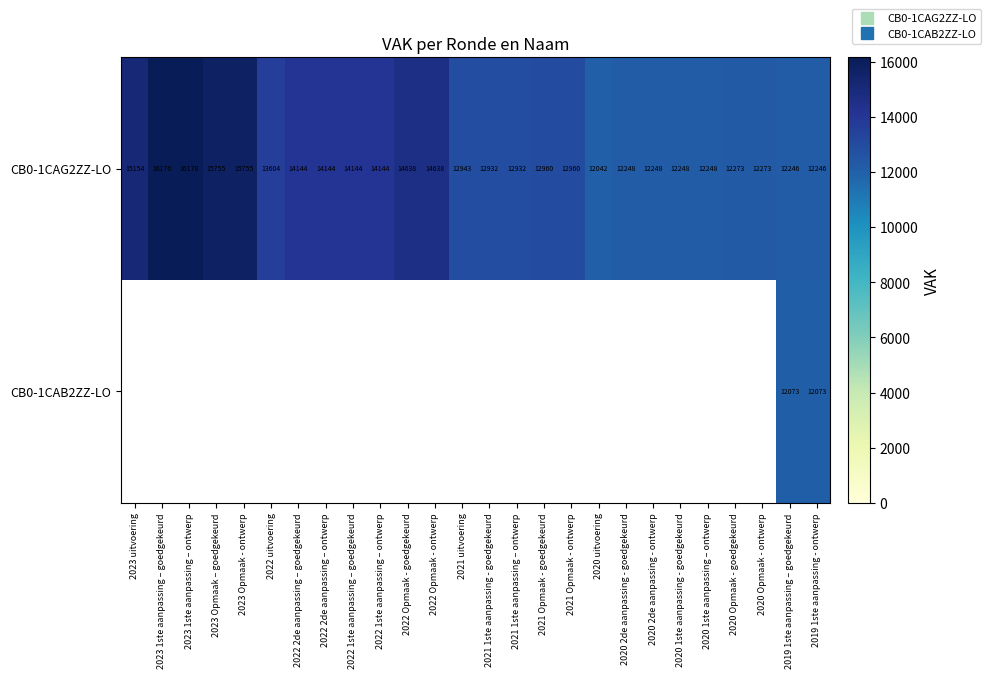

Is the value of CB0-1CAB2ZZ-LO at 2020 1ste aanpassing - goedgekeurd greater than the value of CB0-1CAG2ZZ-LO at 2023 1ste aanpassing – goedgekeurd?

No